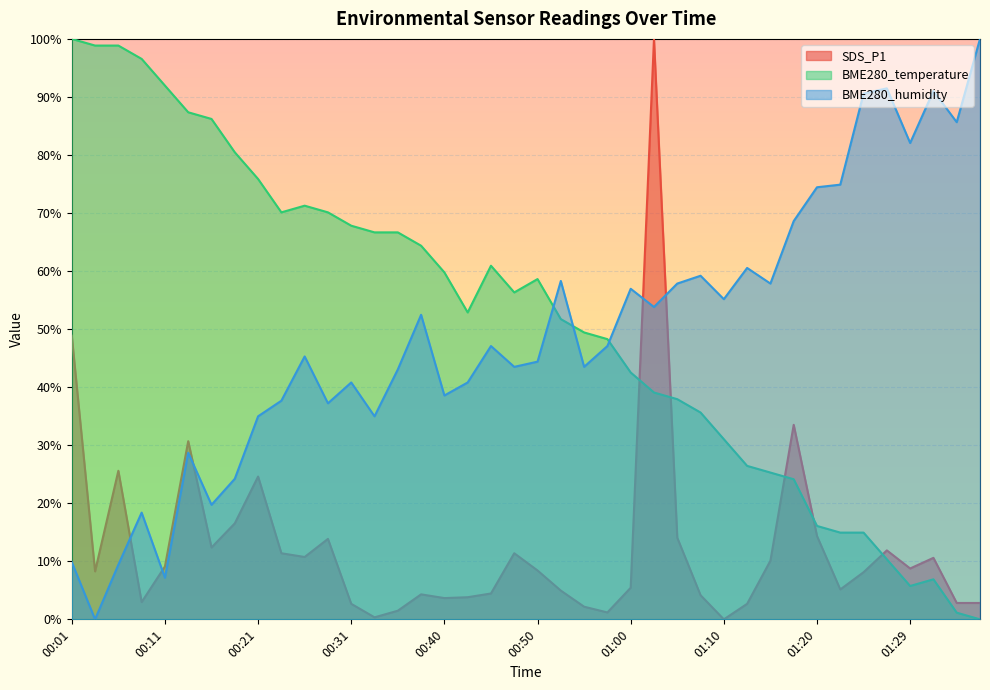

What is the label of the 28th point from the left?

01:07